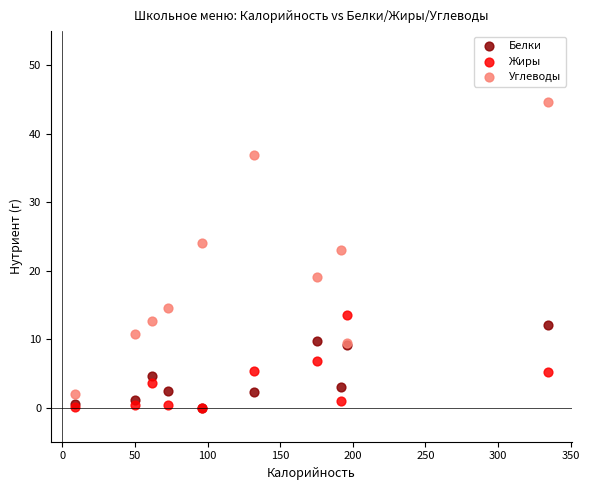

Which series has the largest Y range (max minus min)?

Углеводы